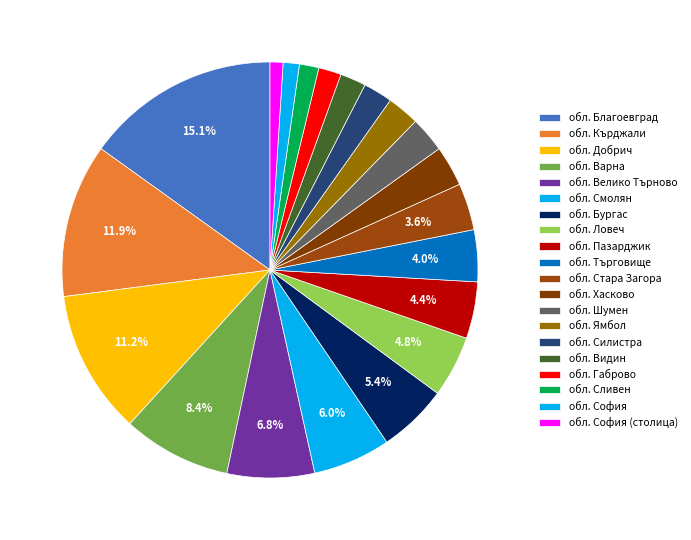

What is the largest slice in the pie chart?

обл. Благоевград